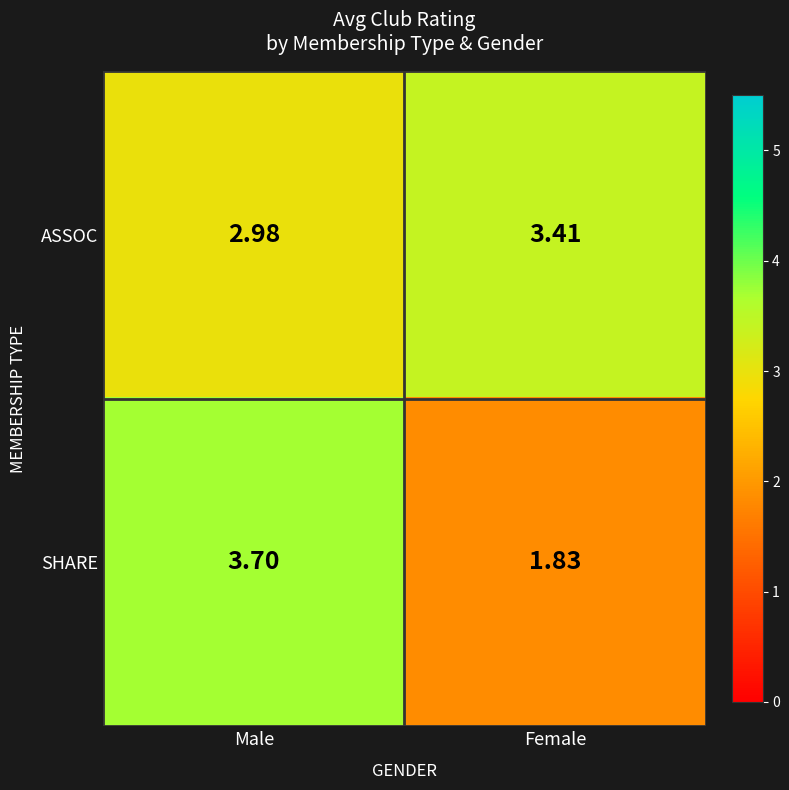

At which category is the sum across all series the highest?

Male